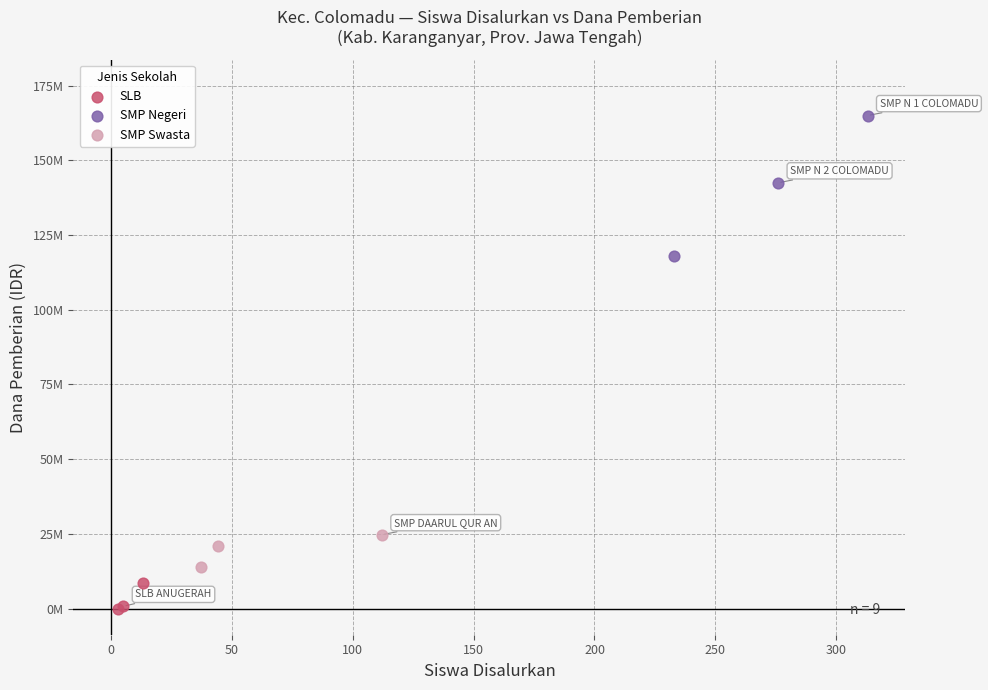

What are all the series names shown in the legend?

SLB, SMP Negeri, SMP Swasta